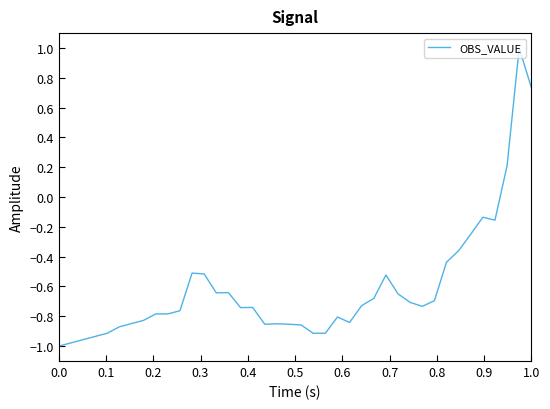

What is the maximum value shown in the chart?

1.0